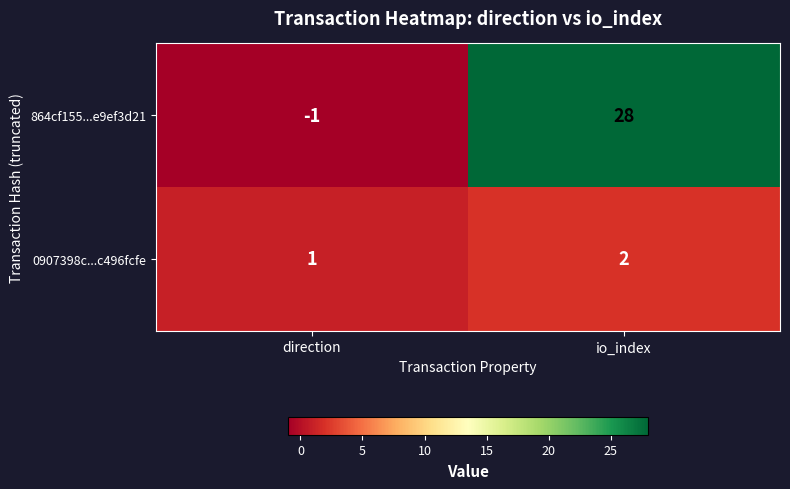

Where is 864cf155...e9ef3d21 nearest to the value 13?

direction